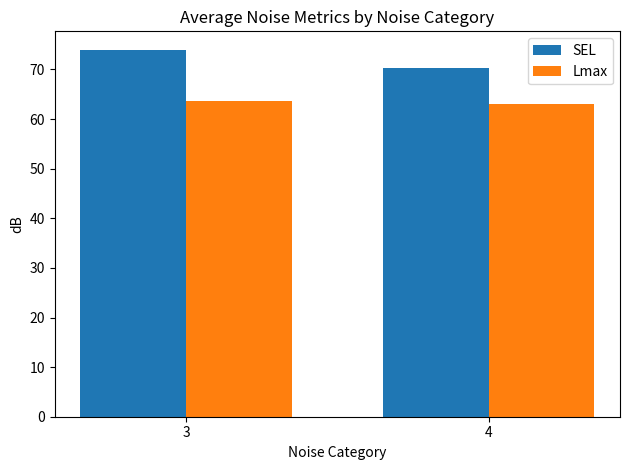

What is the difference between the SEL values at 4 and 3?

3.7